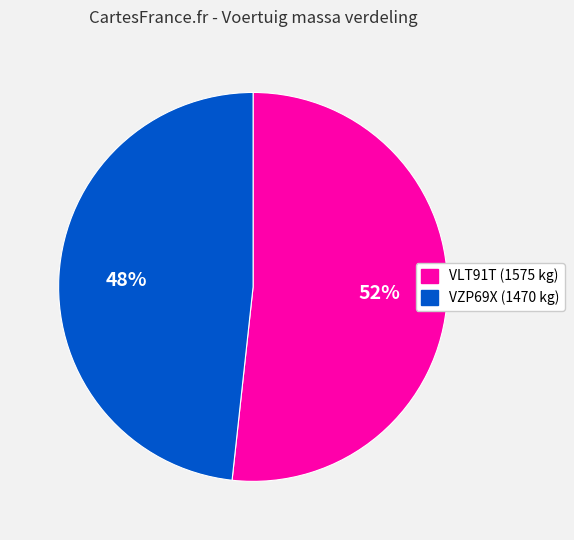

Which has a higher value, VLT91T or VZP69X?

VLT91T